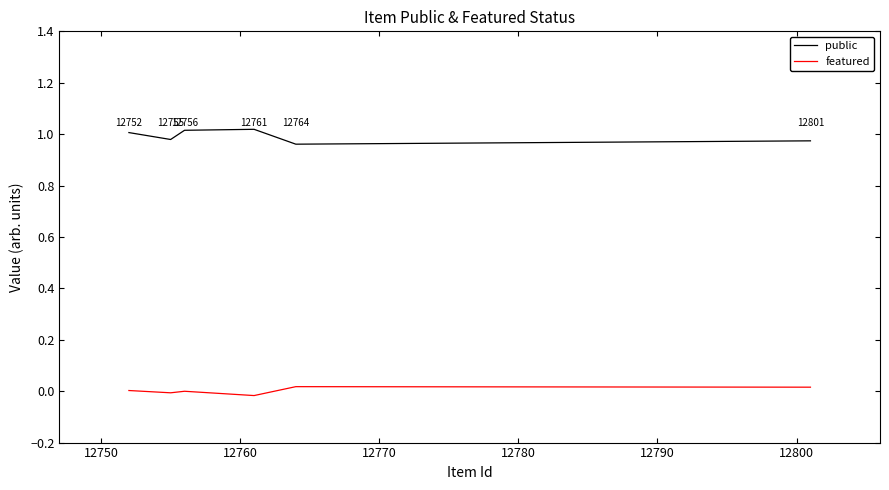

True or false: featured and public cross at least once.

False